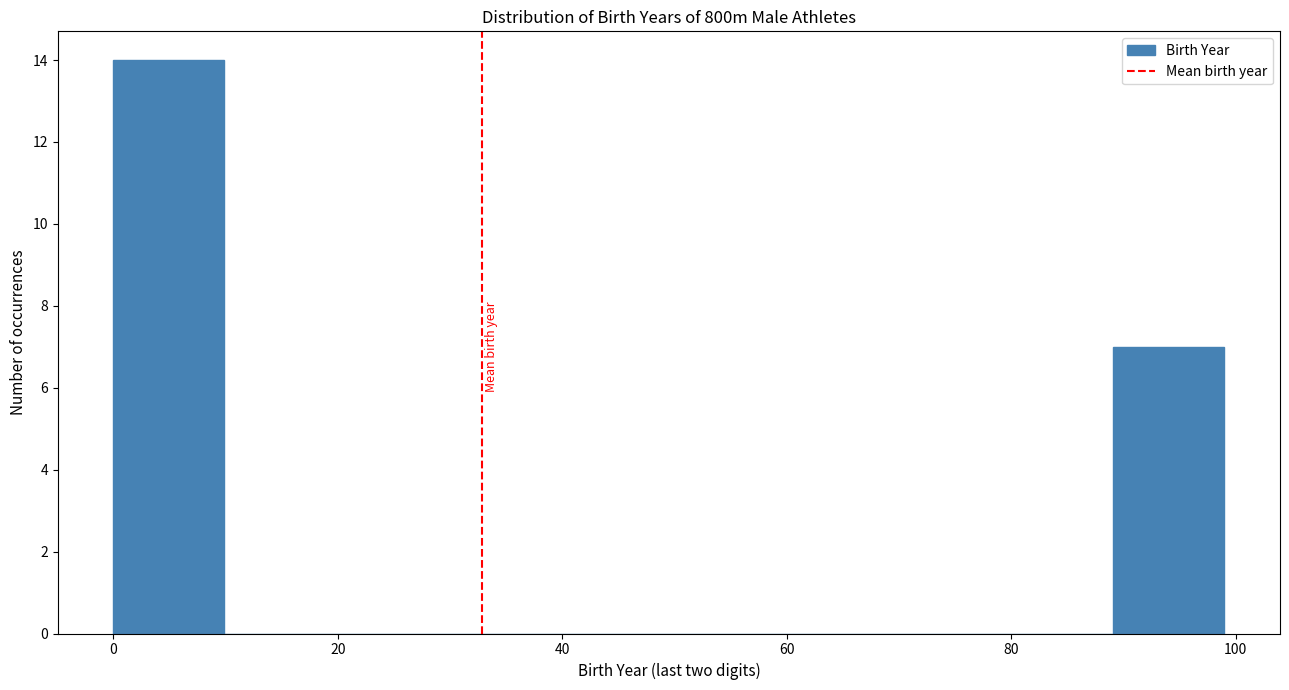

Over which range of the x-axis is the bar tallest?

0 to 10